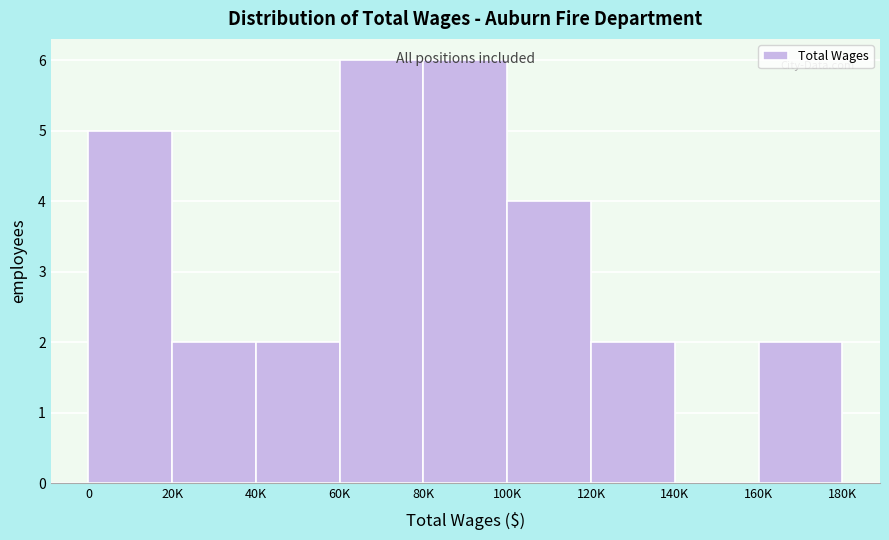

What is the sum of all values?

29